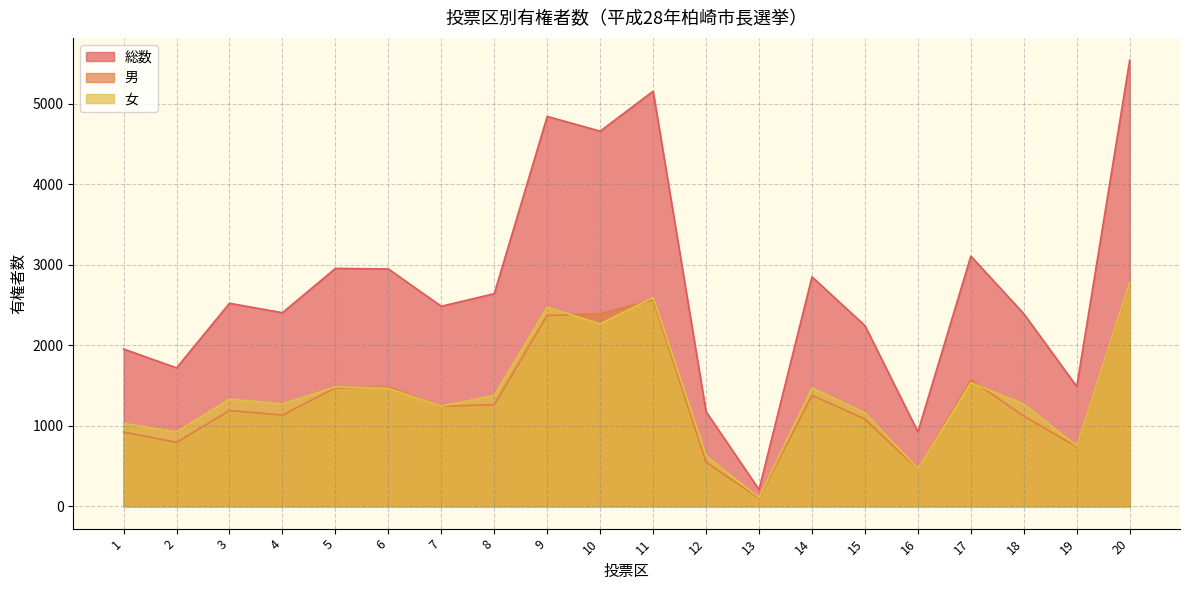

Is it true that 総数 equals 925 at 16?

True